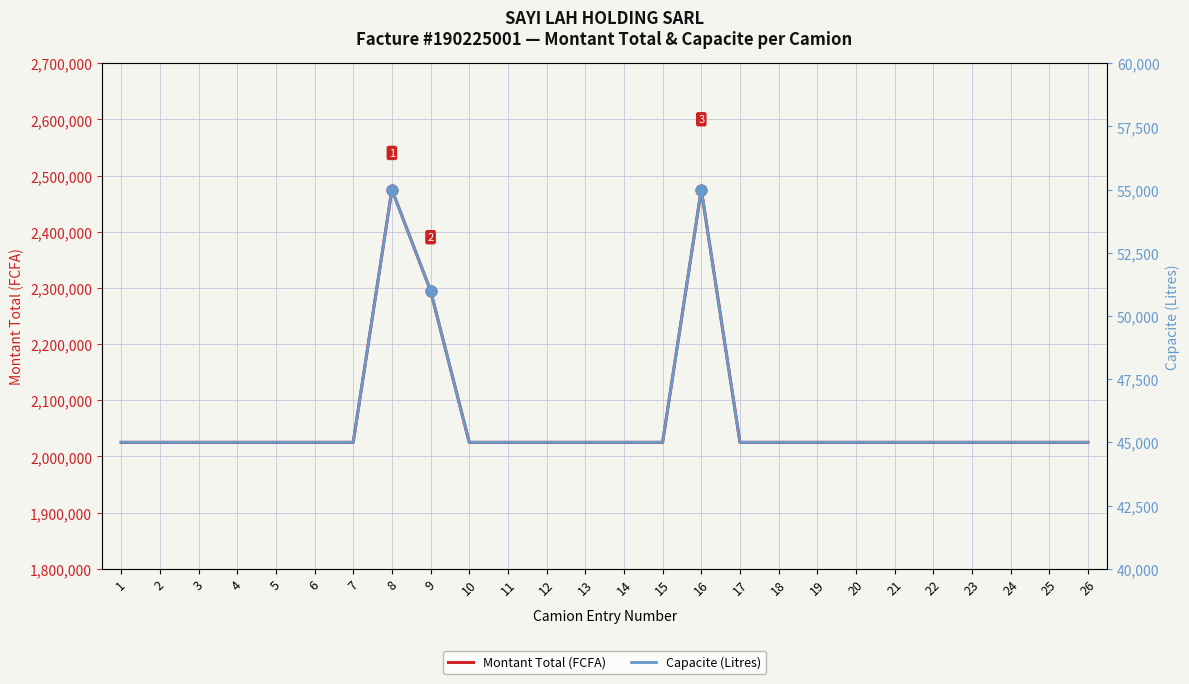

What are all the series names shown in the legend?

Montant Total (FCFA), Capacite (Litres)